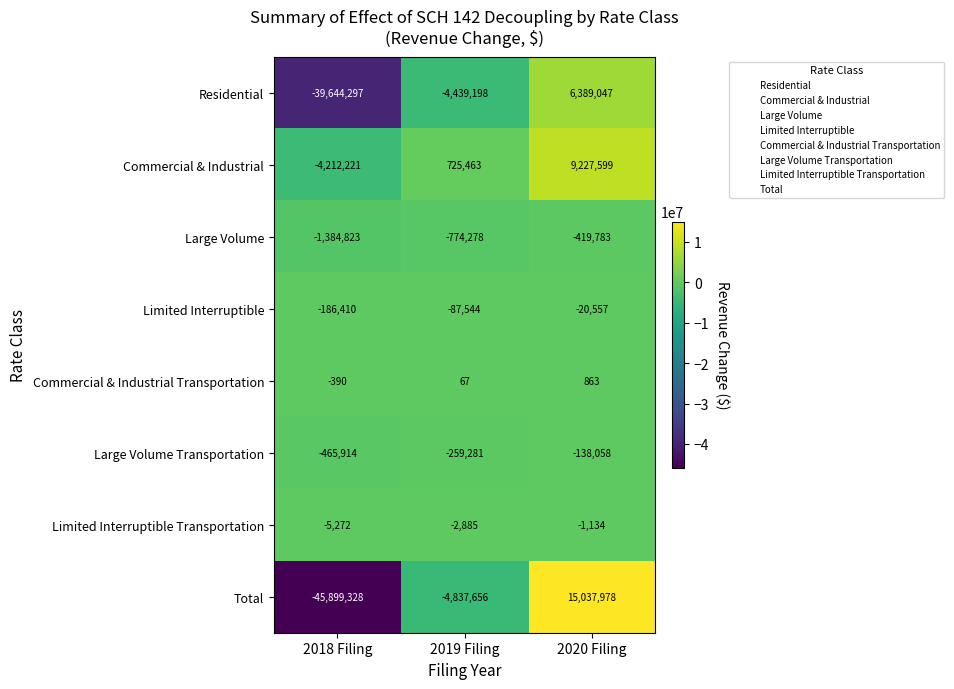

How many data points in Residential are above -4439198?

1